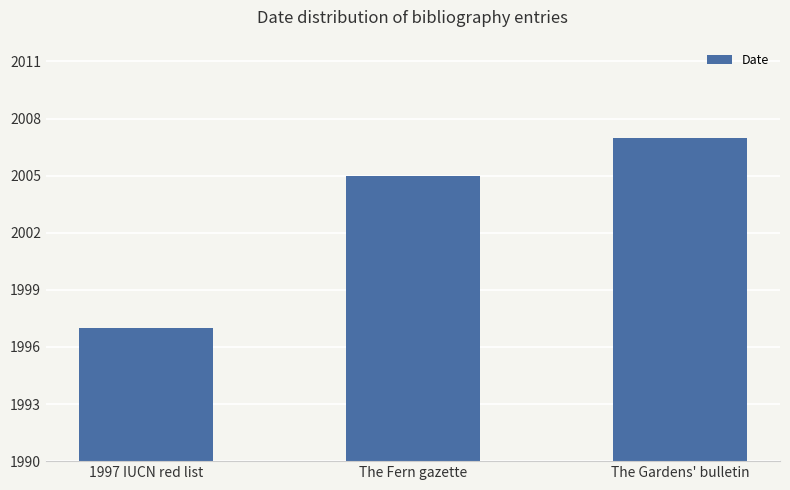

How many distinct data groups are displayed?

1